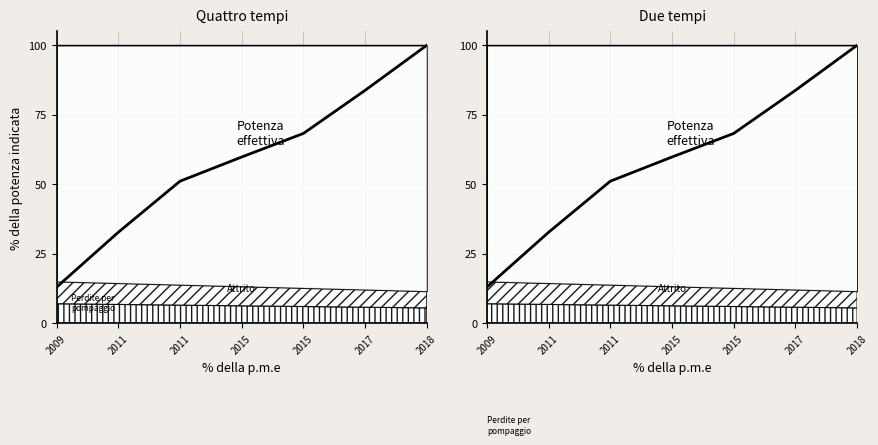

What is the change in value from 2015 to 2015?

+8.5